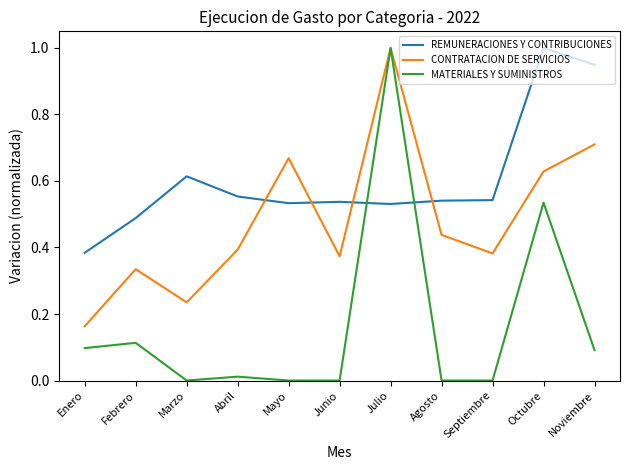

Which category has the lowest value in the REMUNERACIONES Y CONTRIBUCIONES series?

Enero